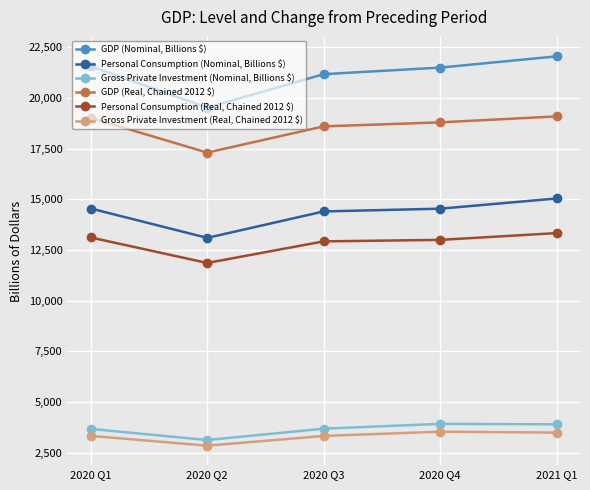

The value of GDP (Nominal, Billions $) at 2020 Q3 is 21170.3. True or false?

True